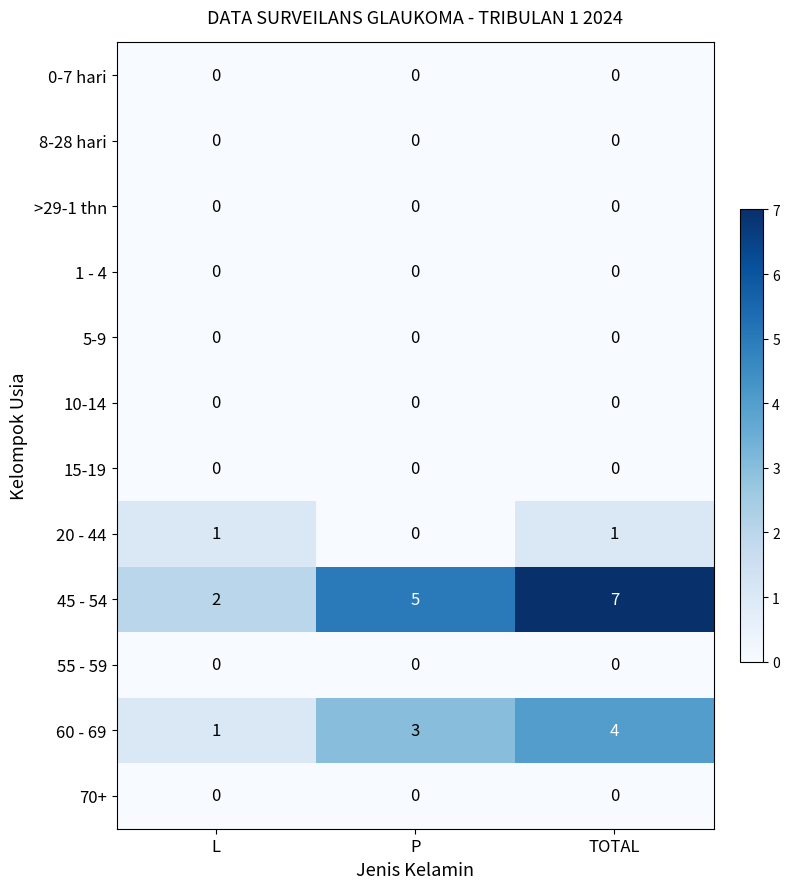

At which category is the sum across all series the highest?

TOTAL